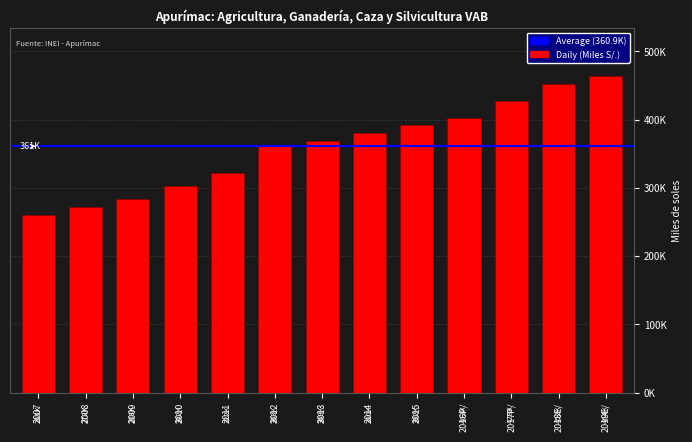

True or false: the data shows 368160 at 2008.

False